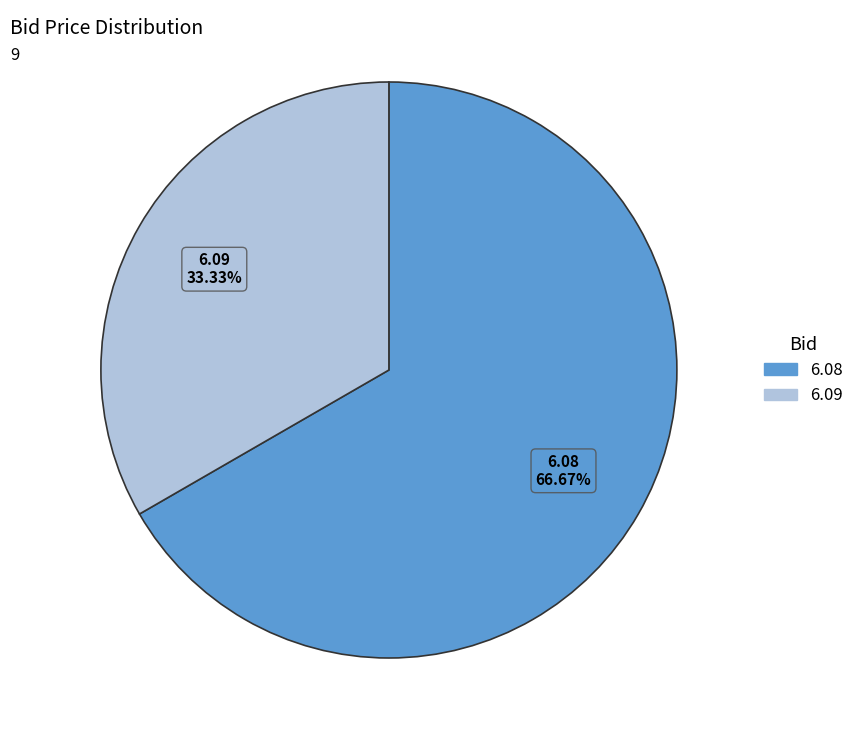

Is there a majority slice in this chart?

Yes